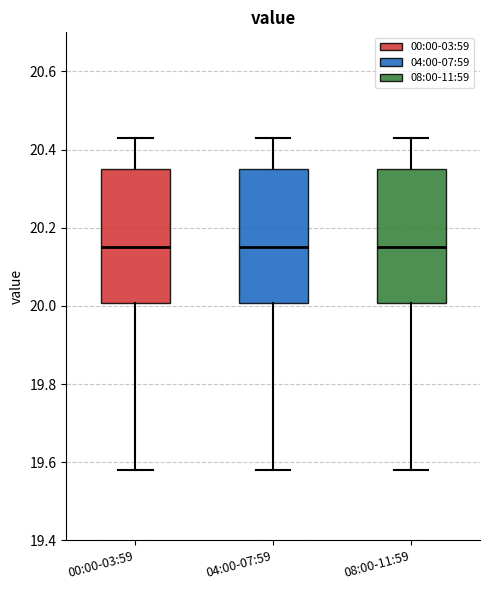

Where does the lower whisker of the box for 00:00-03:59 end on the y-axis? The values are not printed on the chart, so give them approximately, as read against the axis.

19.58